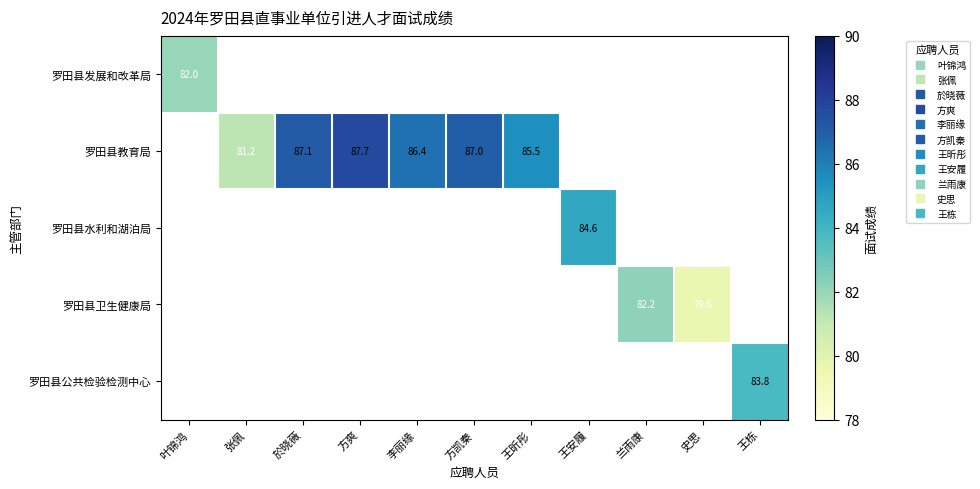

Is it true that 罗田县水利和湖泊局 equals 84.6 at 王安履?

True